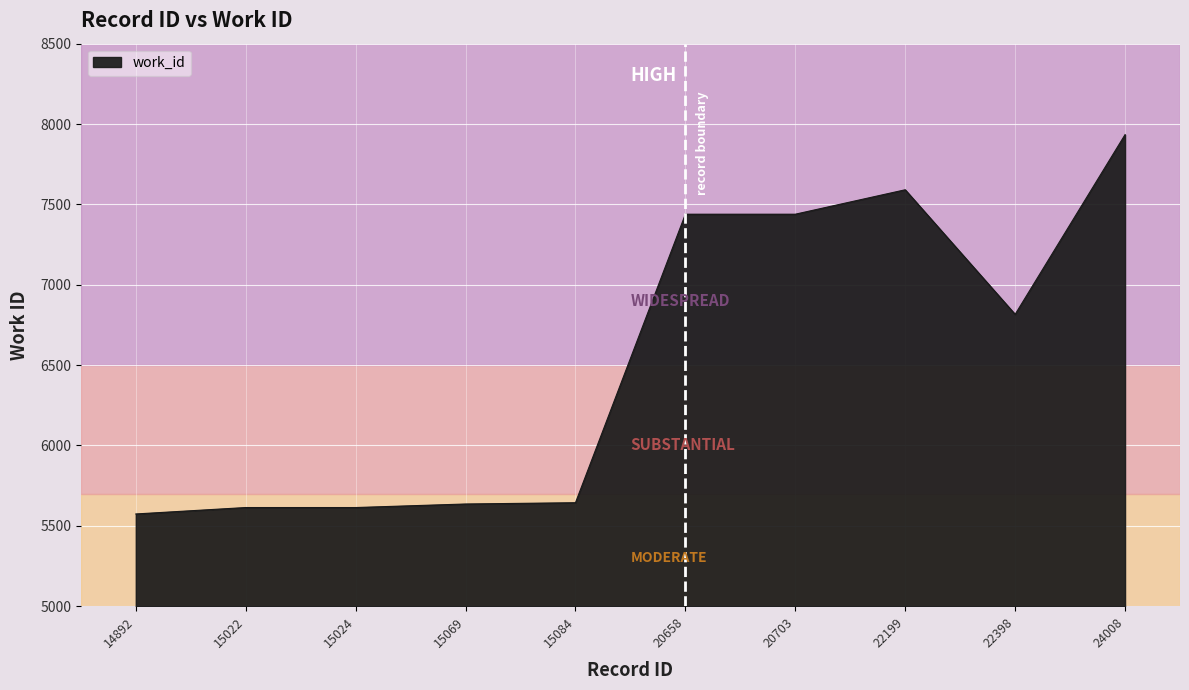

What is the difference between the values at 22199 and 22398?

775